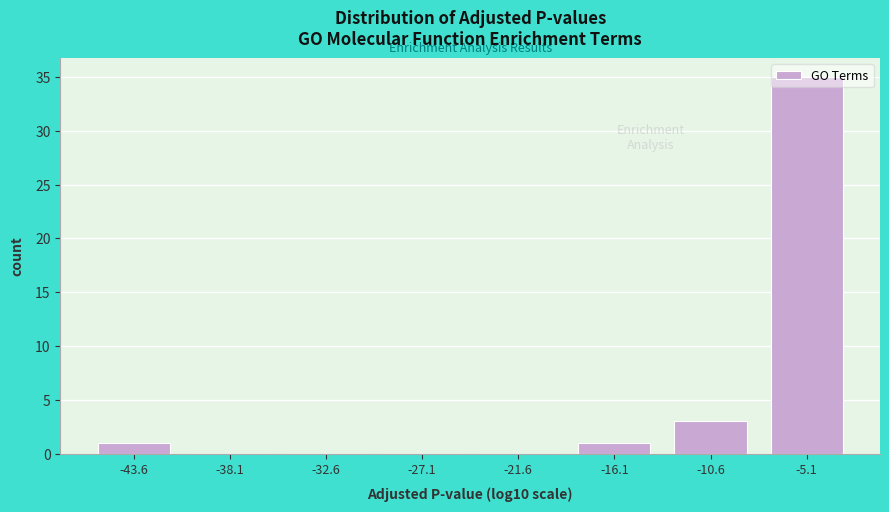

Over which range of the x-axis is the bar tallest?

-8 to -2